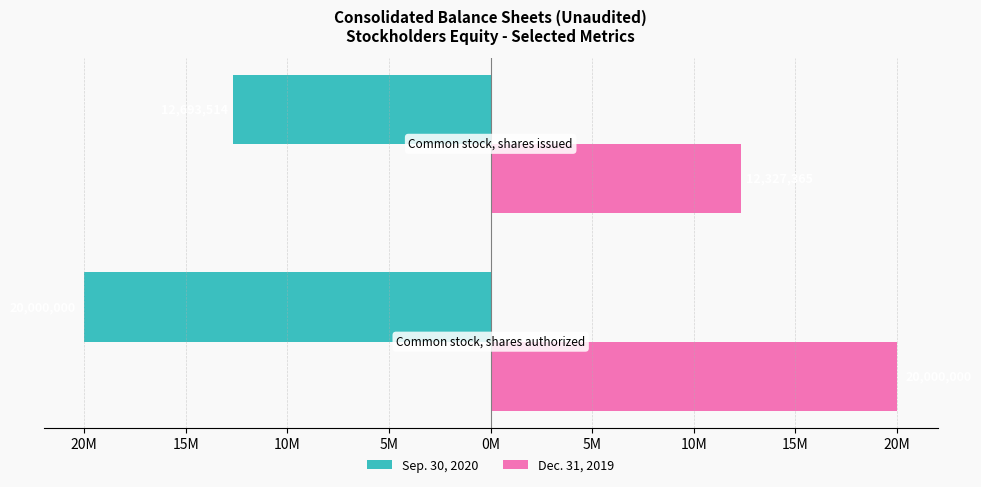

What is the value of the Dec. 31, 2019 bar at the 2nd from the left?

12327365